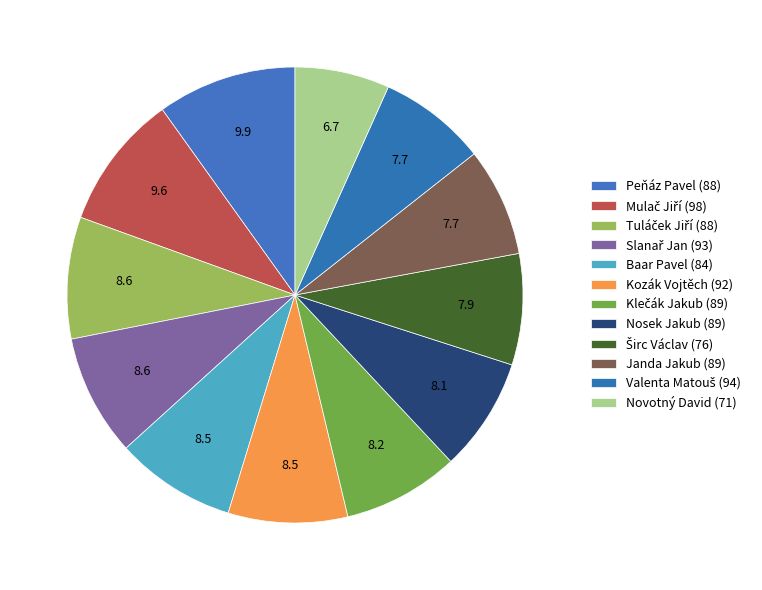

How many slices are in this pie chart?

12